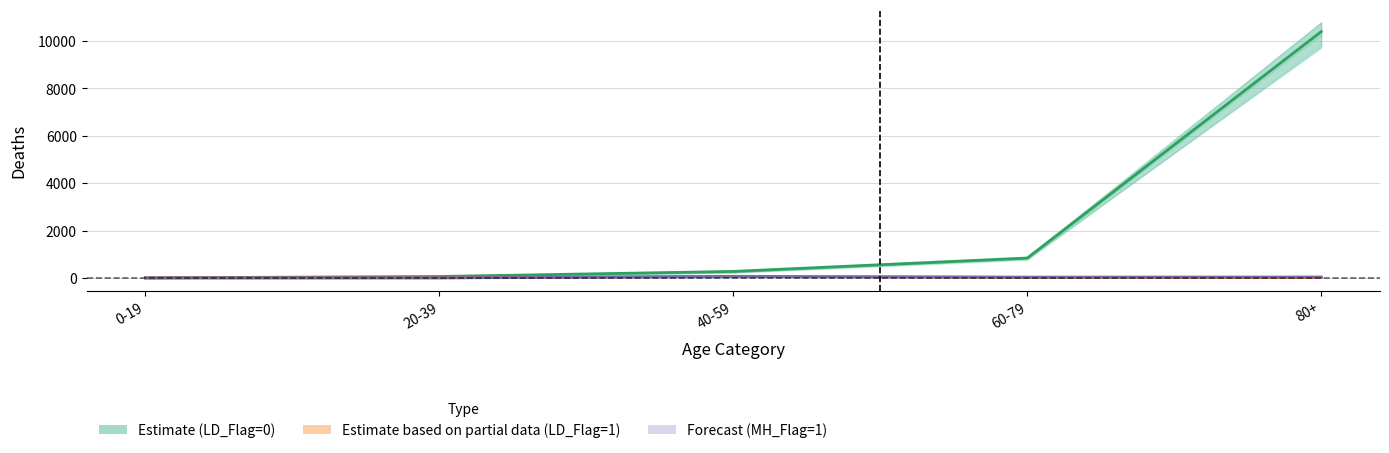

What is the sum of all Estimate (LD_Flag=0) values?

11571